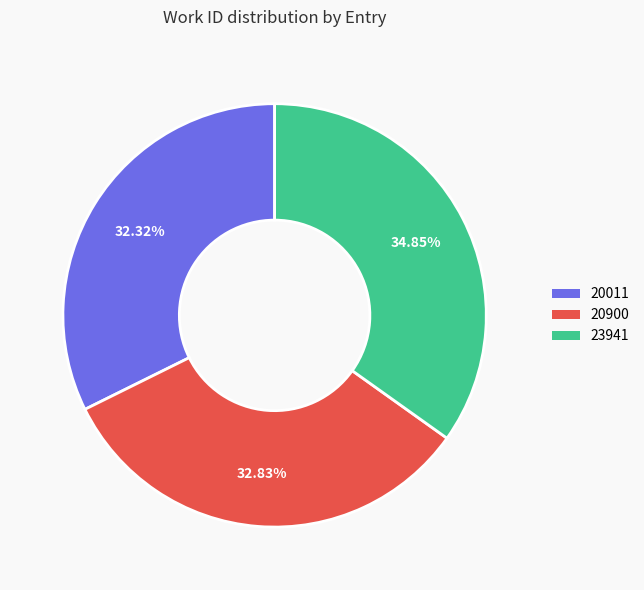

Which category has the smallest portion of the pie?

20011